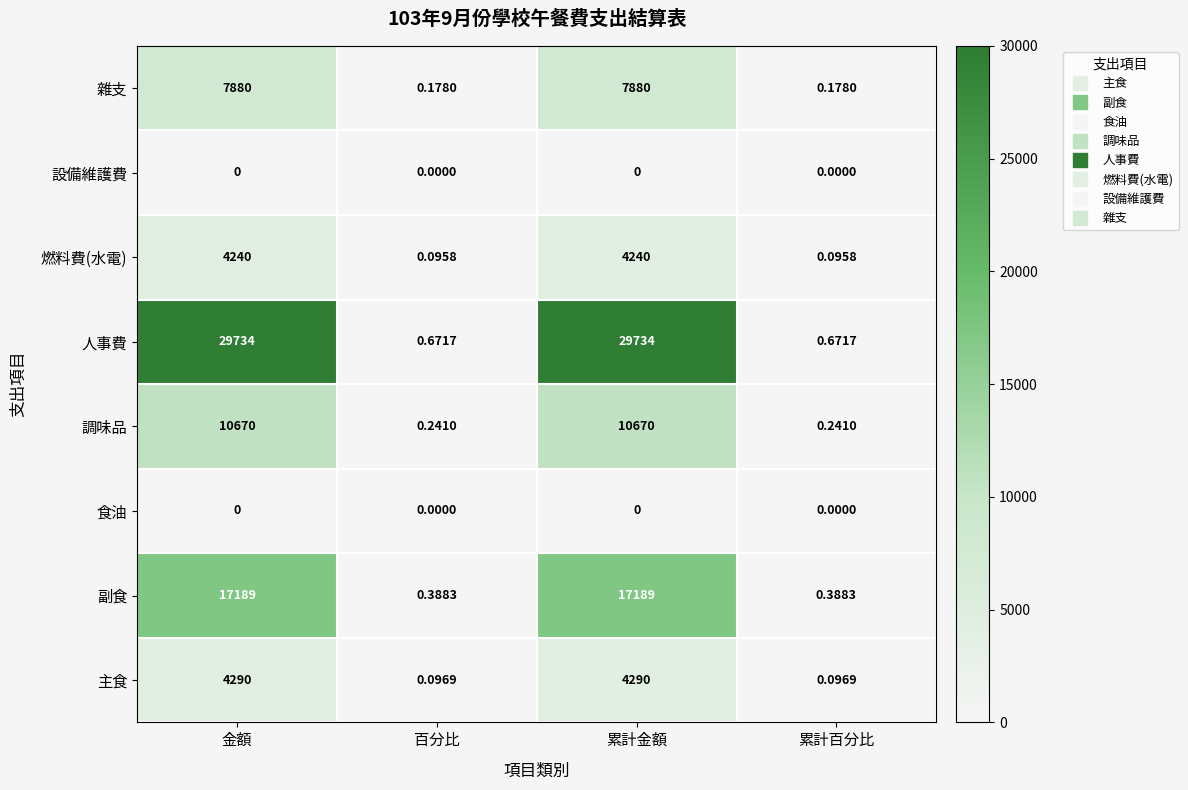

Between 金額 and 百分比, which series saw the biggest shift?

人事費